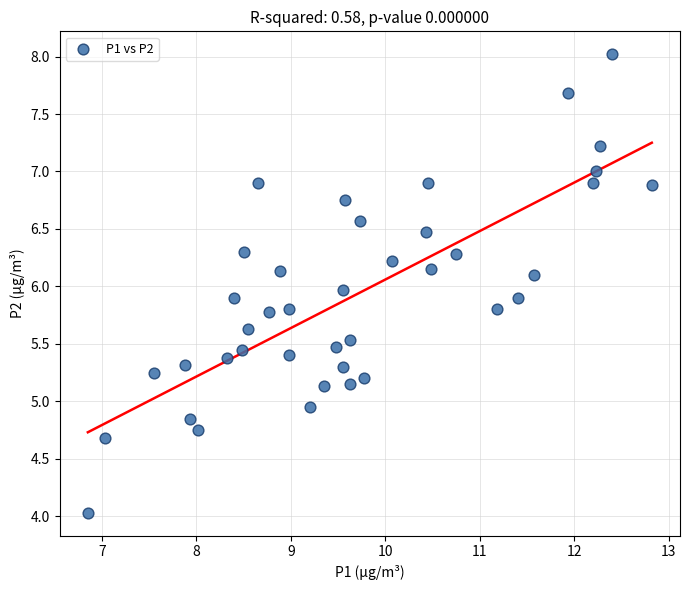

What is the range of Y values (max minus min)?

4.0